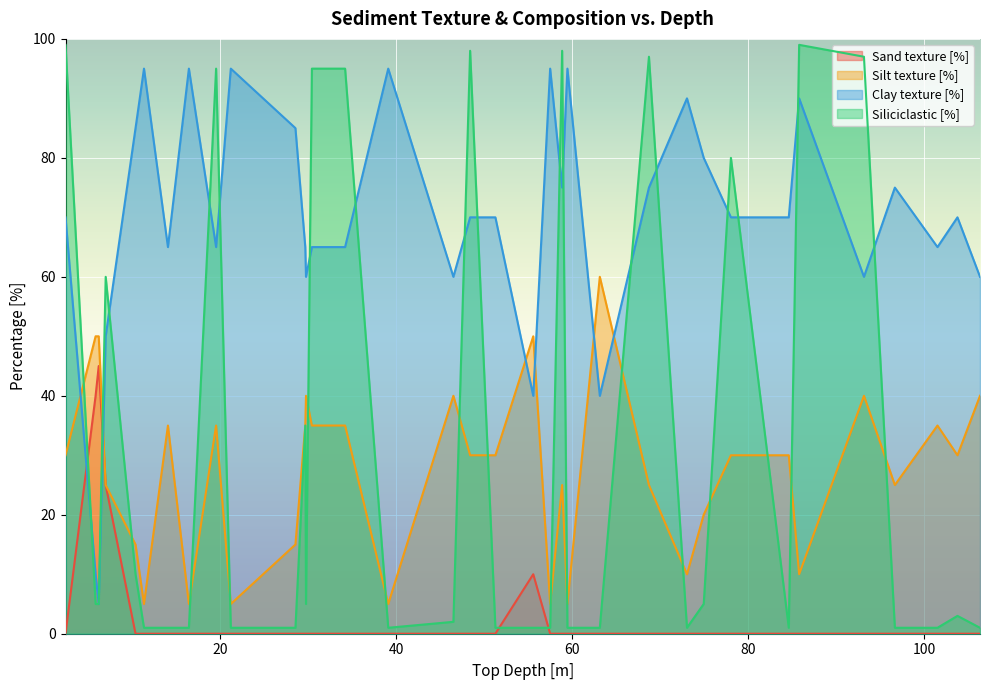

Does the chart display data point markers on the line(s)?

No